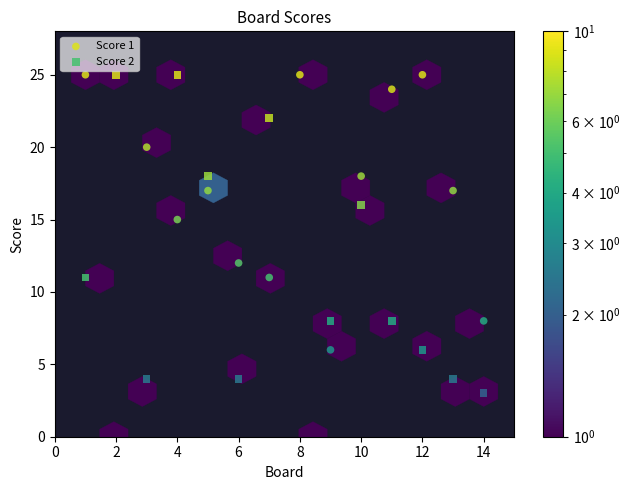

Across all data points, what is the range of X values (max minus min)?

13